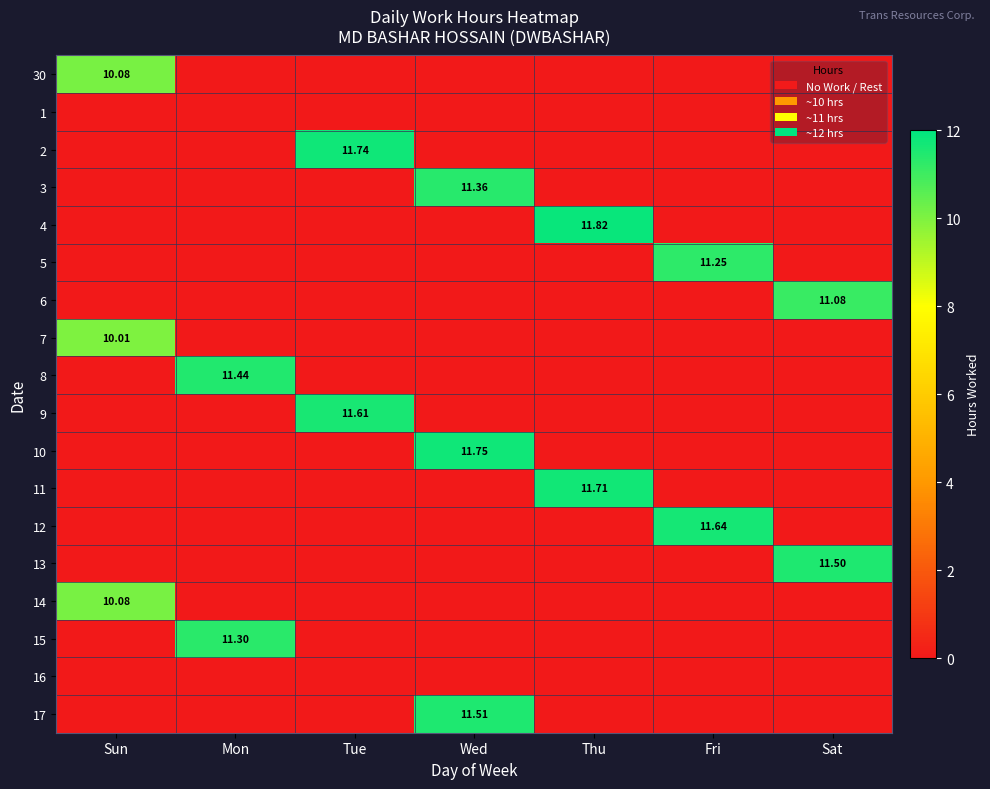

What is the spread (max minus min) of values at Wed?

11.8